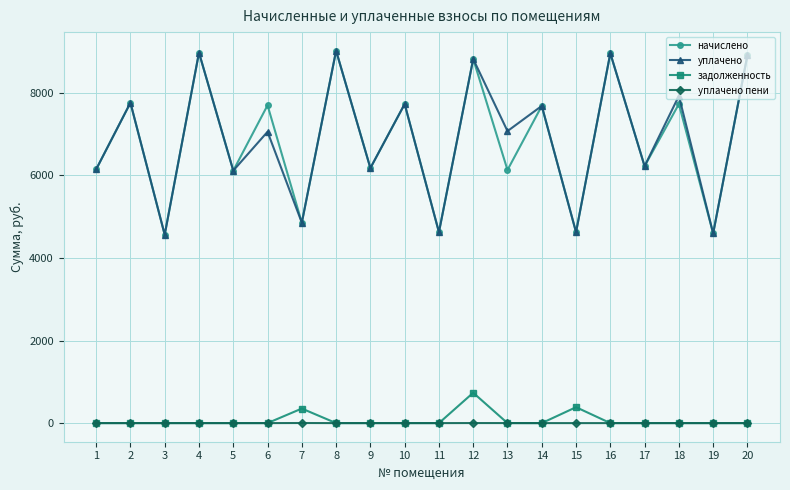

What is the sum of the начислено values at 4 and 11?

13593.7